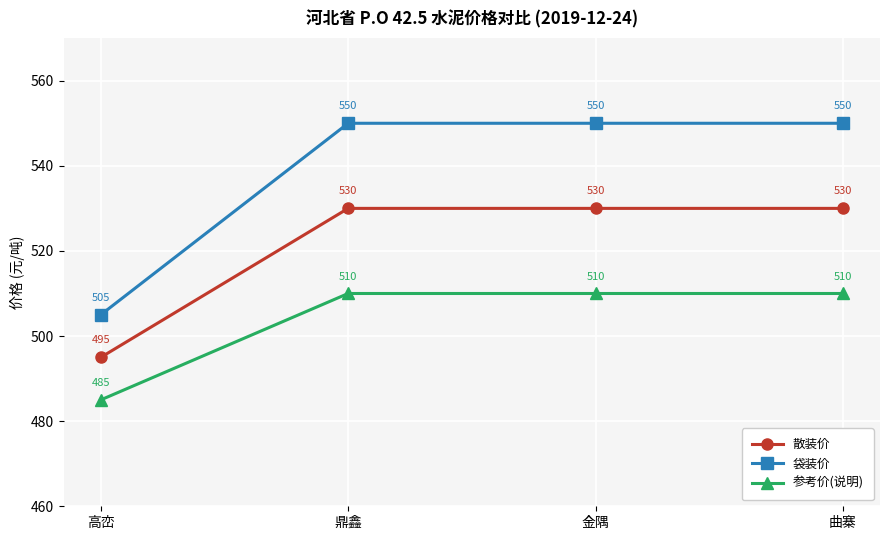

Which label corresponds to the smallest value in the chart?

高峦